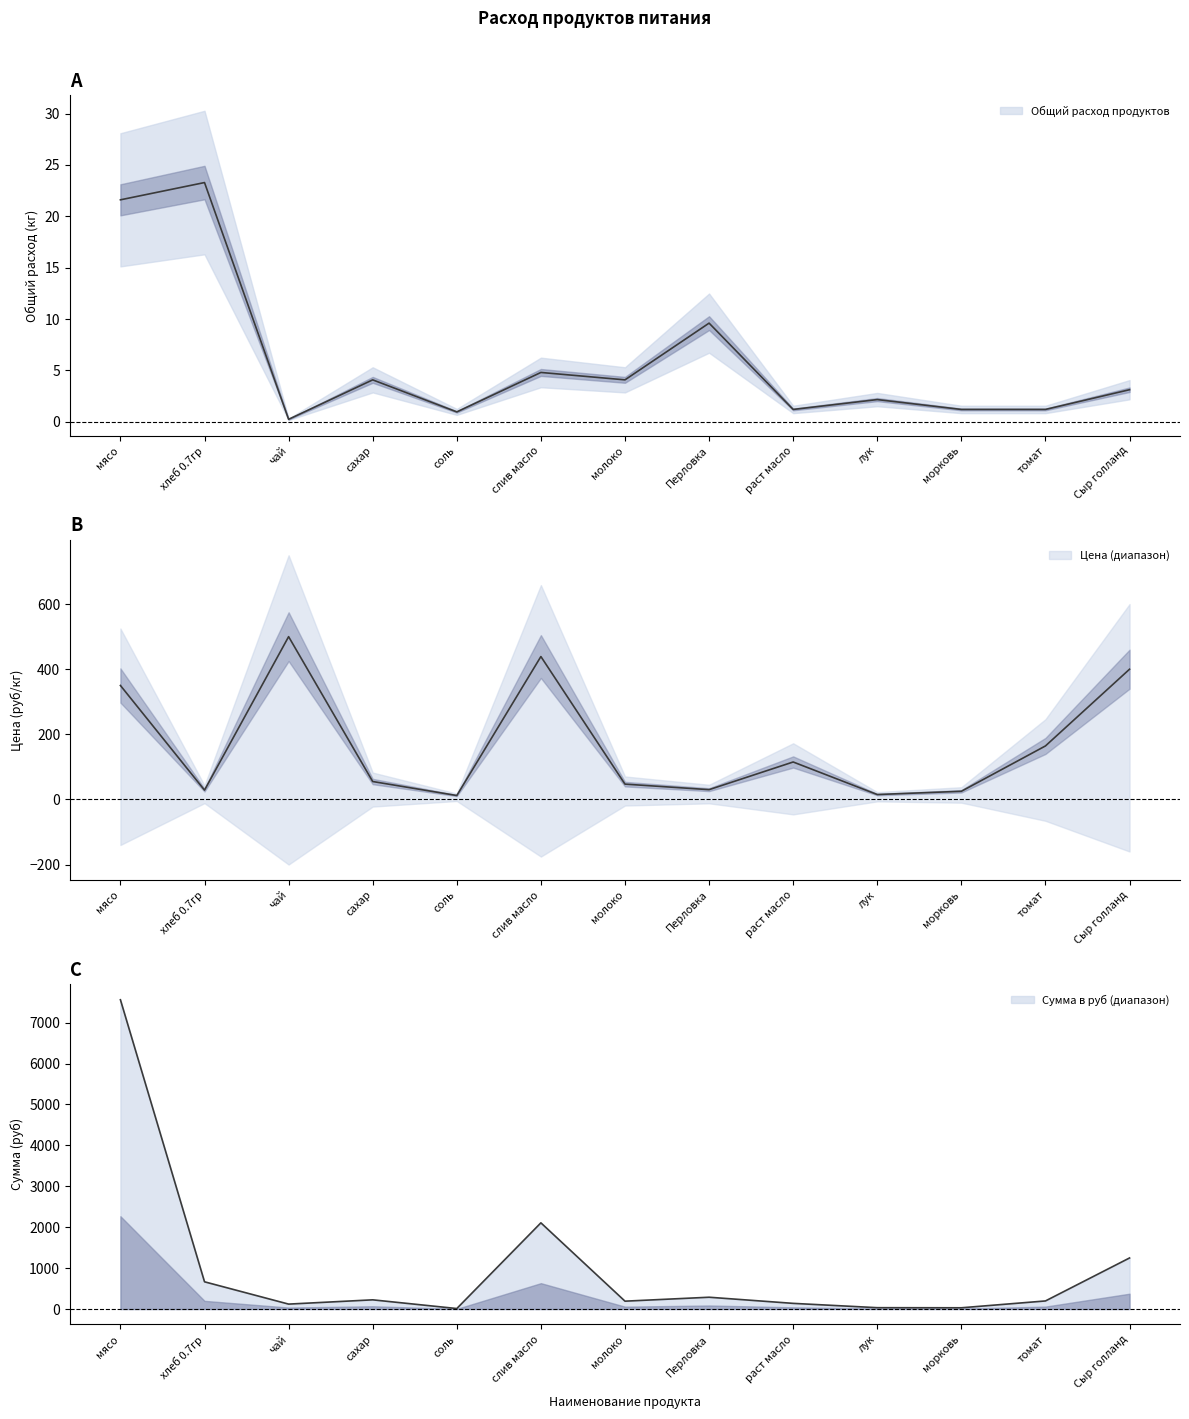

What is the minimum value for Сумма в руб?

11.5